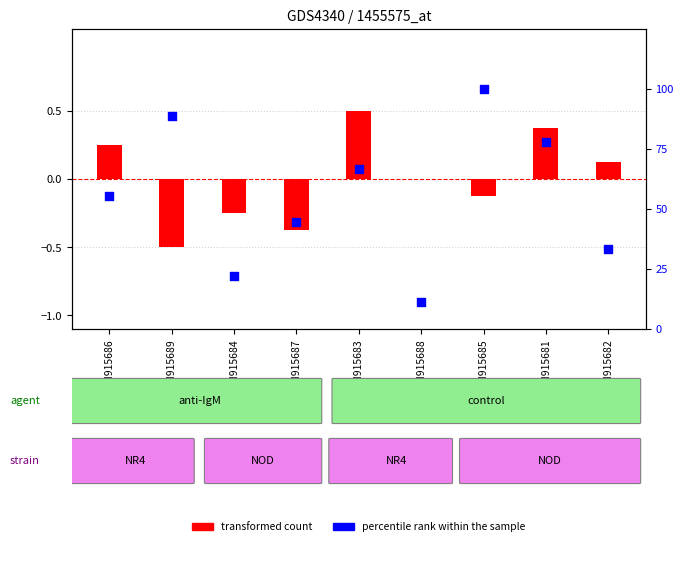

Which series reaches the maximum Y coordinate?

percentile rank within the sample